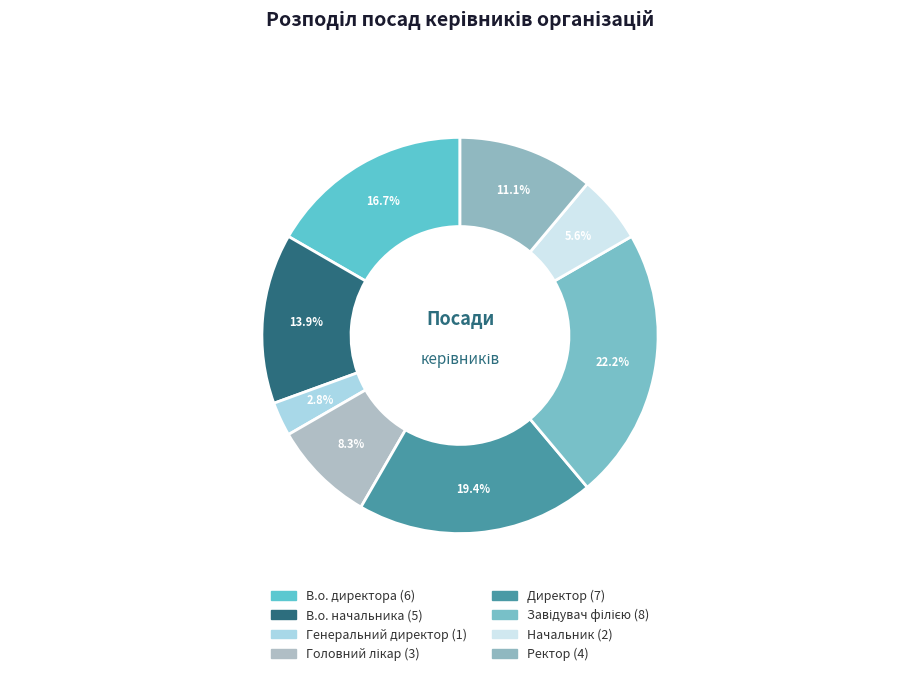

To the nearest percent, what is the difference between the largest and smallest slice percentages?

19%